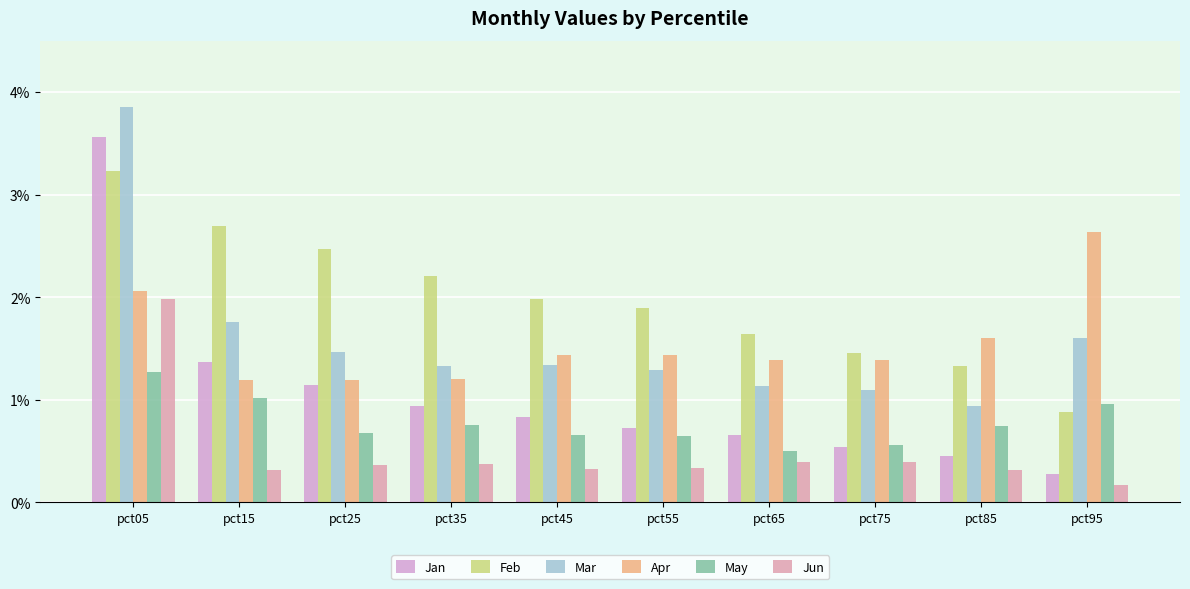

Which has a higher value, pct25 or pct45?

pct25